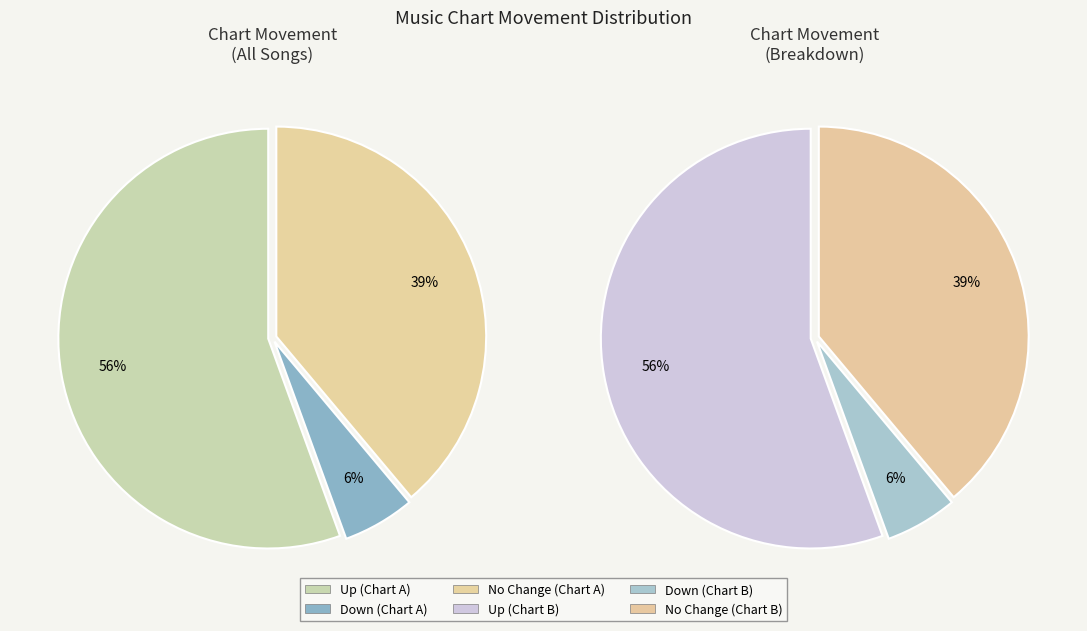

To the nearest percent, what portion does down represent?

6%